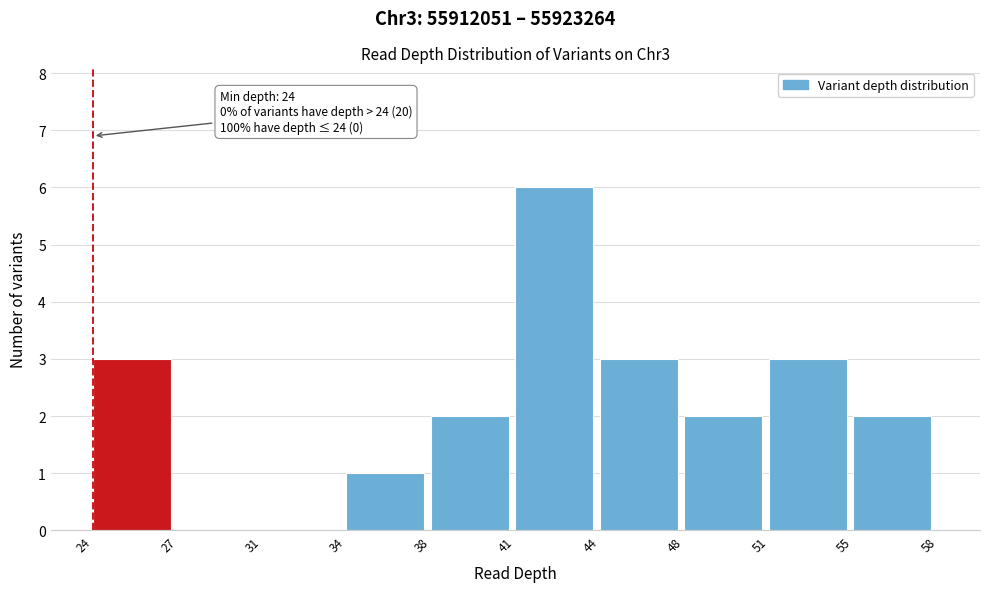

Reading right to left, list all the values displayed in this chart.

55=2	51=3	48=2	44=3	41=6	38=2	34=1	31=0	27=0	24=3